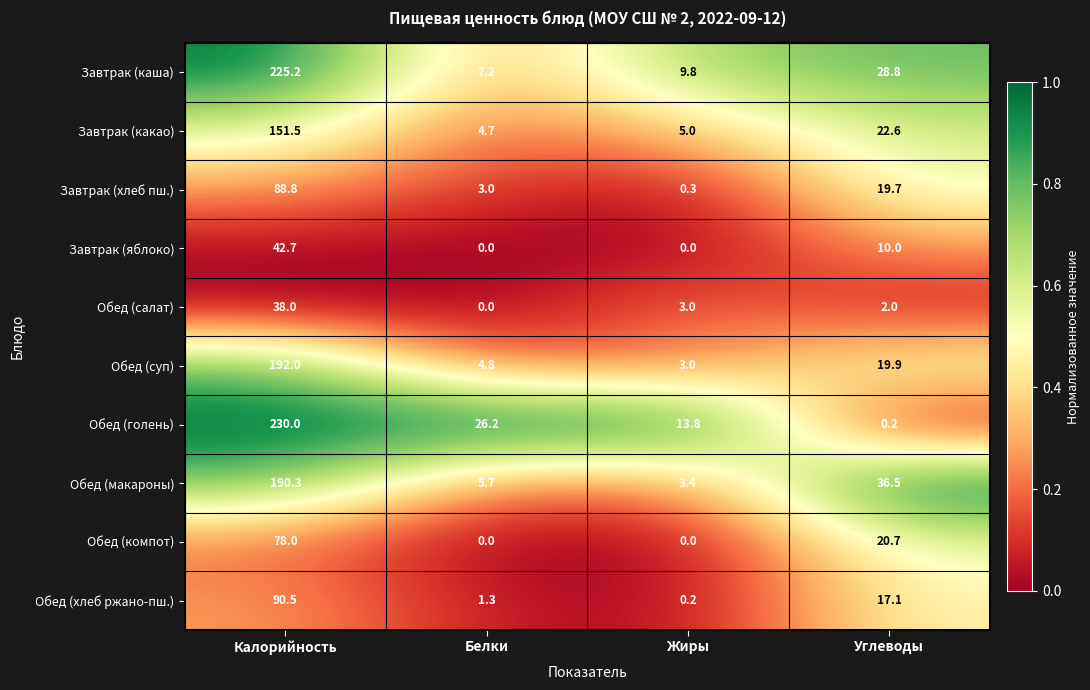

What is the sum of the Завтрак (яблоко) values at Жиры and Углеводы?

10.0